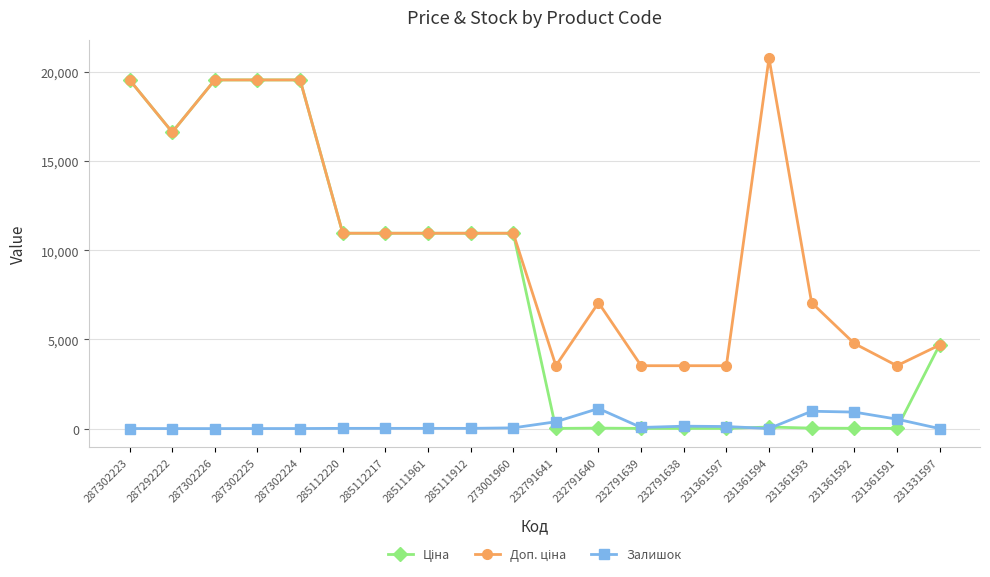

Which label corresponds to the largest value in the chart?

231361594